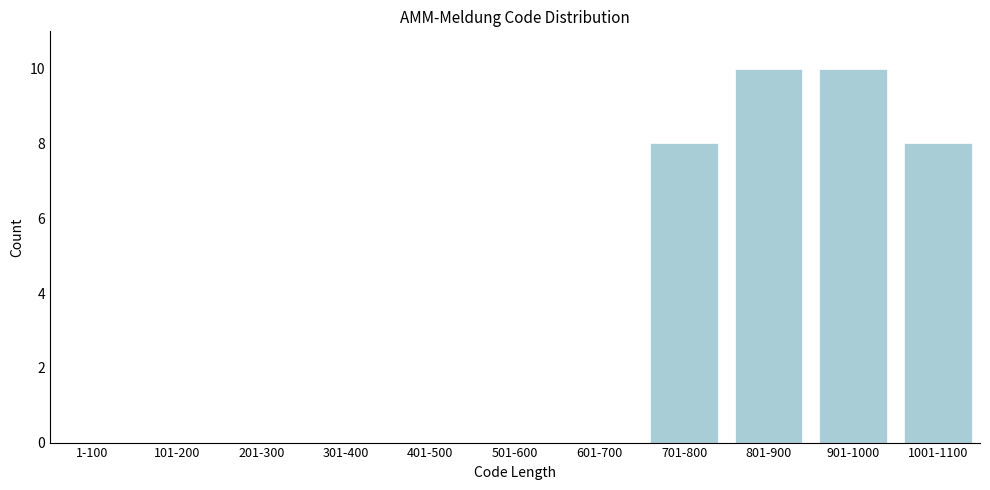

Reading right to left, list all the values displayed in this chart.

1001-1100=8	901-1000=10	801-900=10	701-800=8	601-700=0	501-600=0	401-500=0	301-400=0	201-300=0	101-200=0	1-100=0